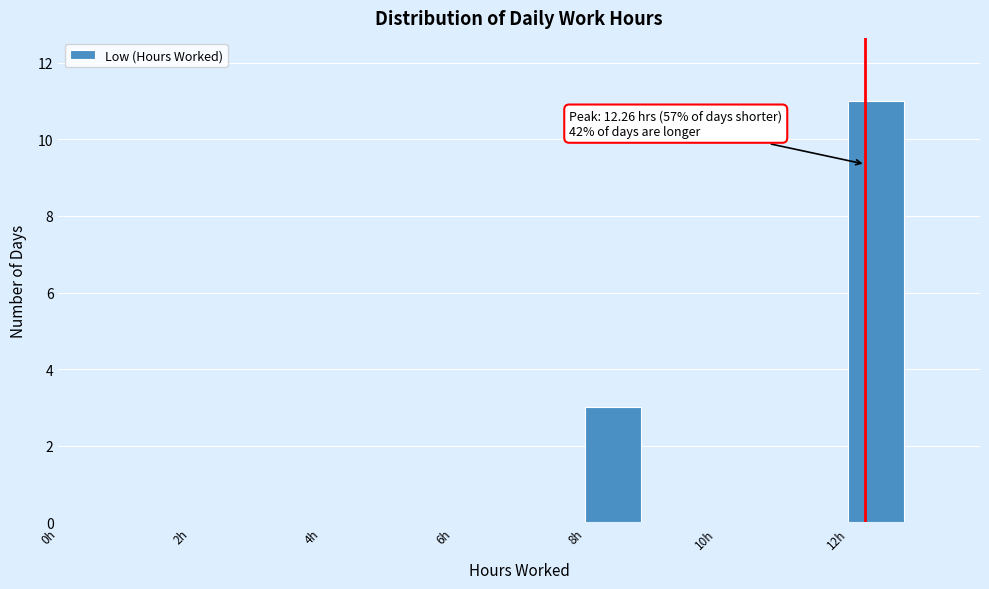

Over which range of the x-axis is the bar tallest?

12 to 13